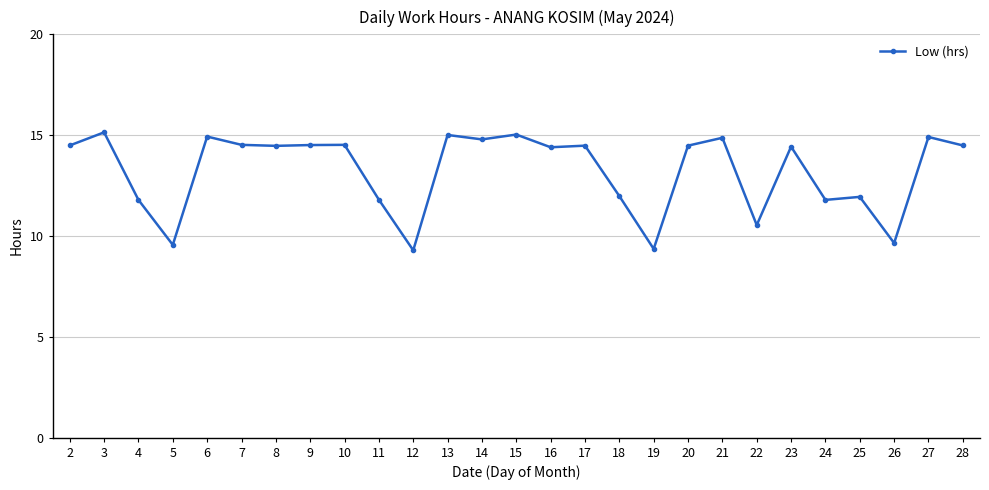

What is the change in value from 5 to 11?

+2.2